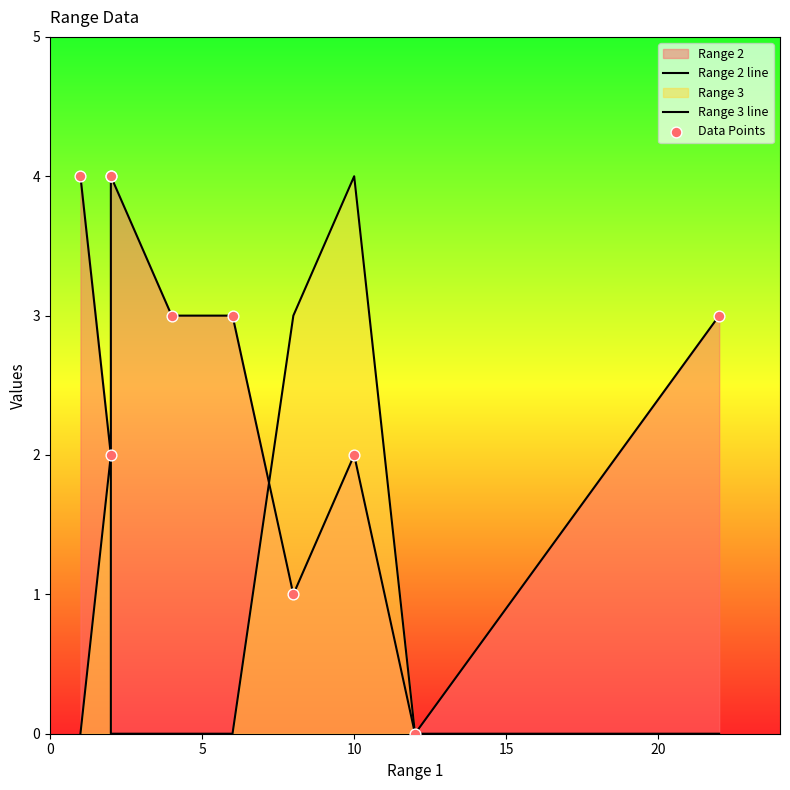

Which series has the widest spread of Y values?

Range 2 line